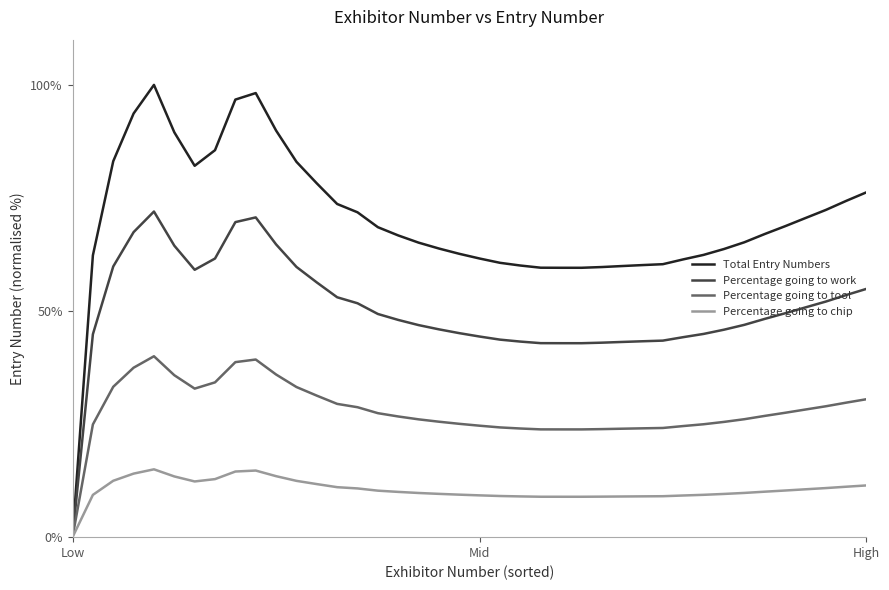

Which series has the largest total across all categories?

Total Entry Numbers